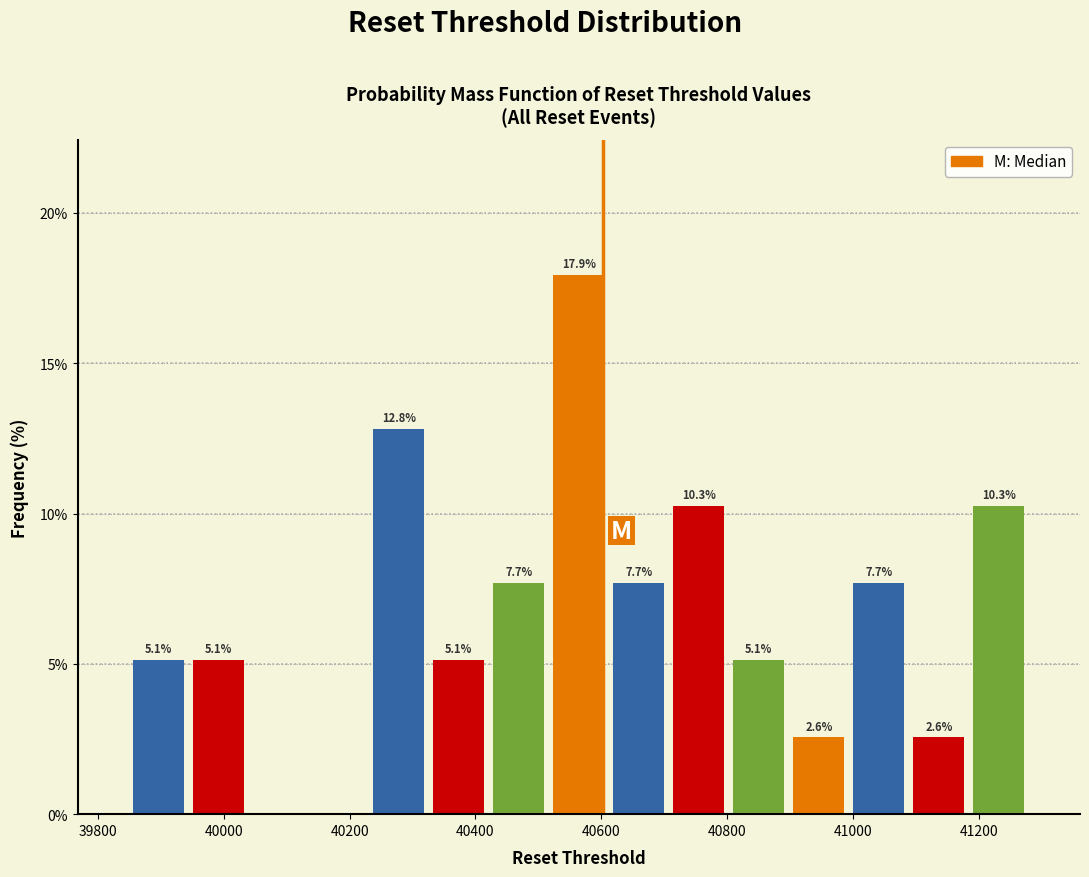

Which range on the x-axis has the tallest bar?

40520 to 40620